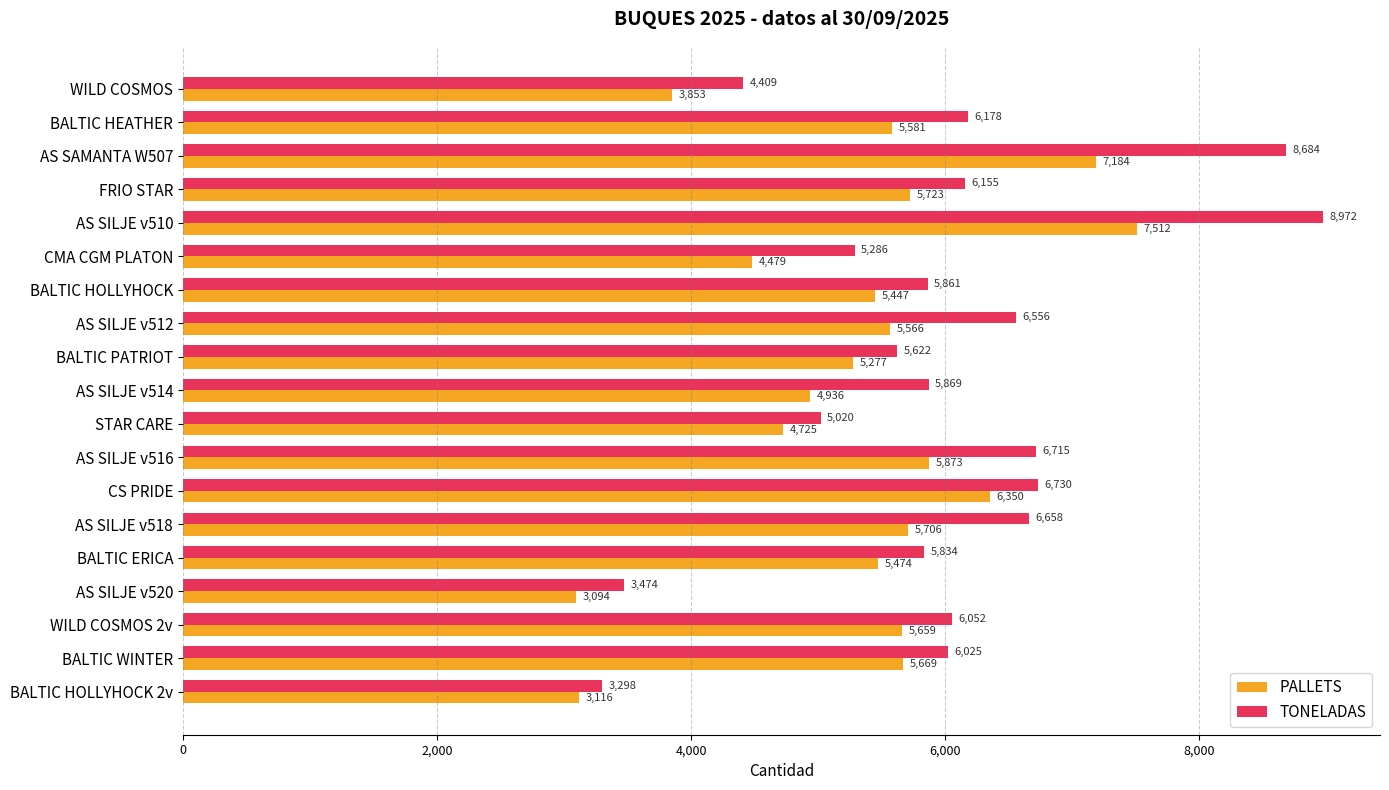

At how many categories does at least one series exceed 8635?

2